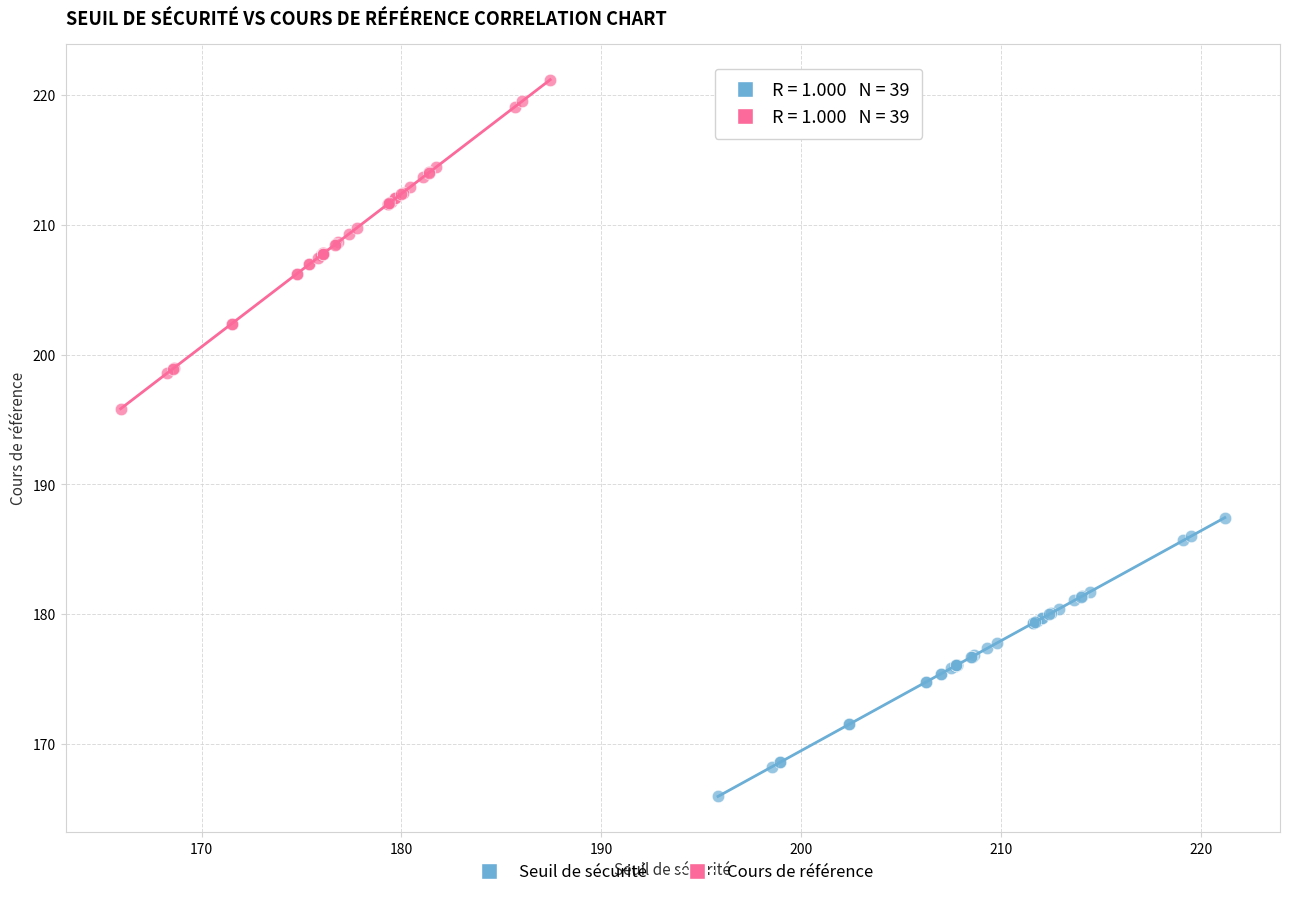

Which series contains the highest Y value?

Cours de référence